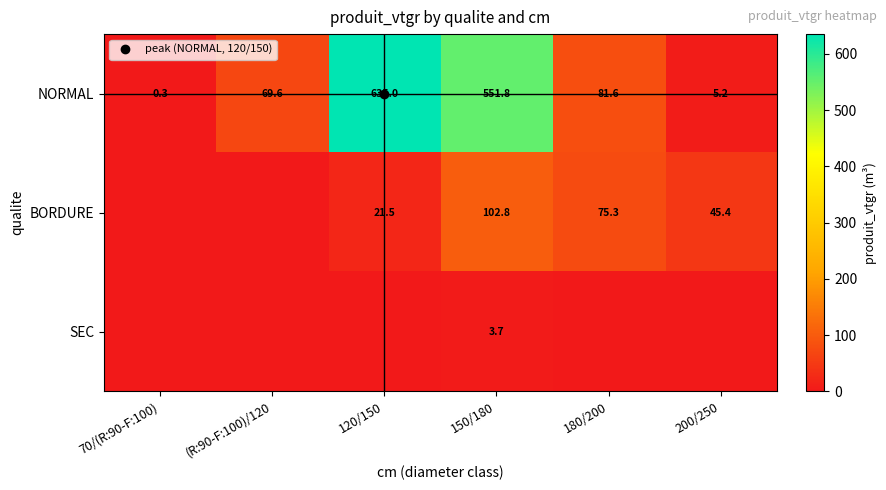

Which has a higher value, 120/150 or 70/(R:90-F:100)?

120/150